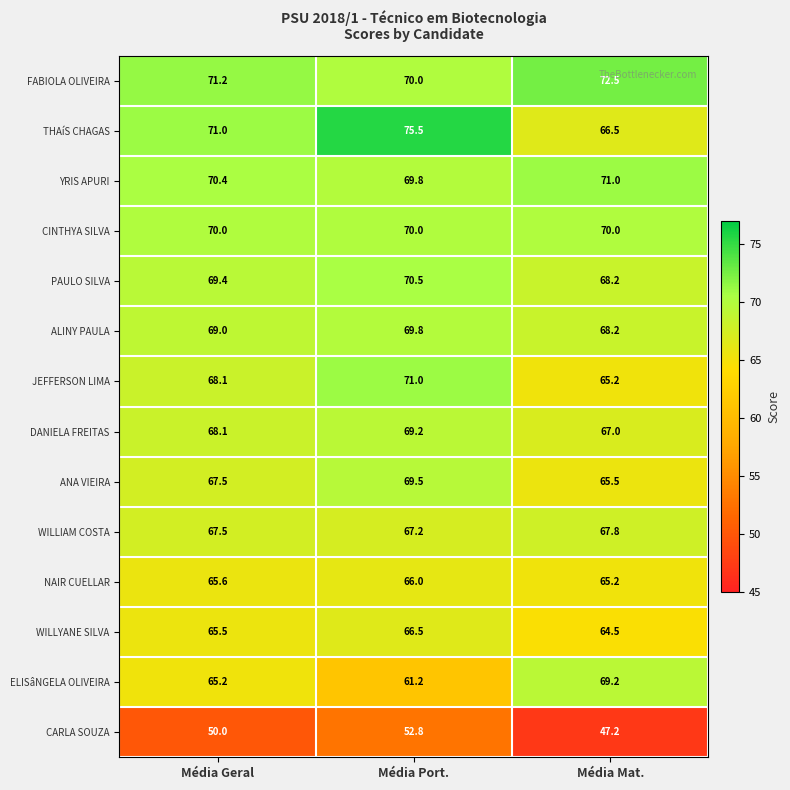

What is the sum of all WILLYANE SILVA values?

196.5